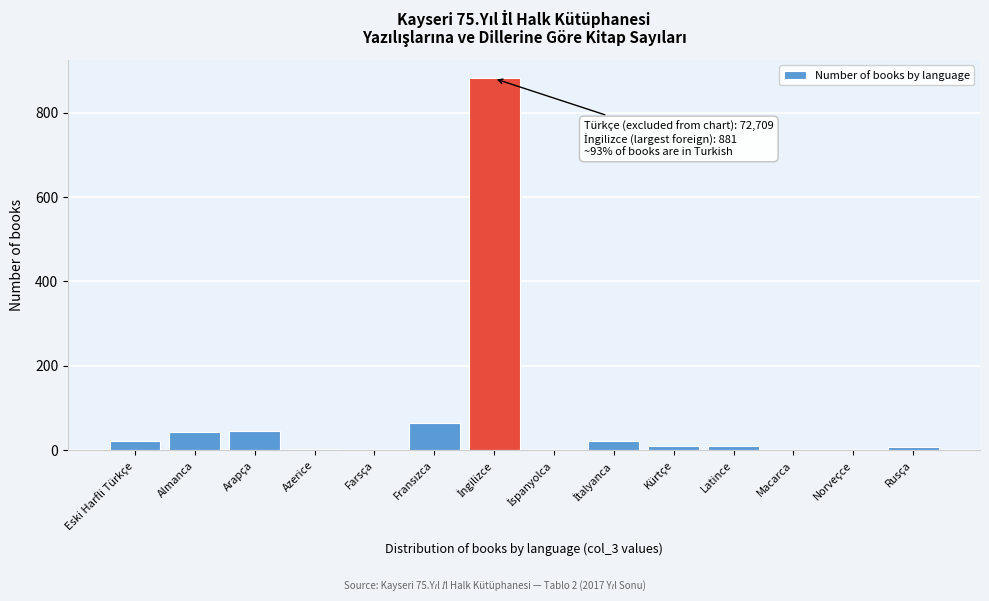

What is the maximum value shown in the chart?

881